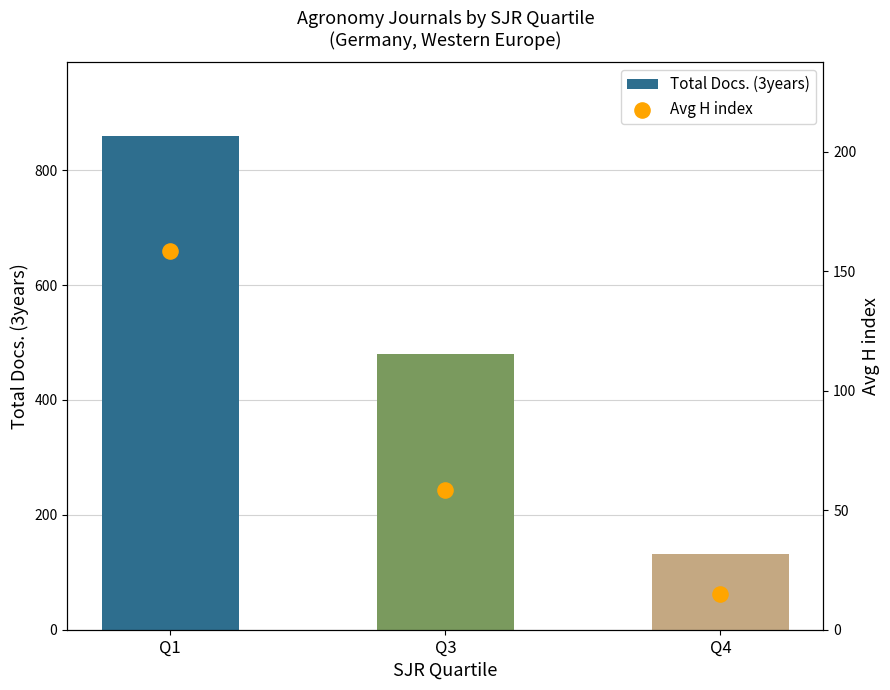

Is the value of Total Docs. (3years) at Q4 greater than the value of Avg H index at Q3?

Yes